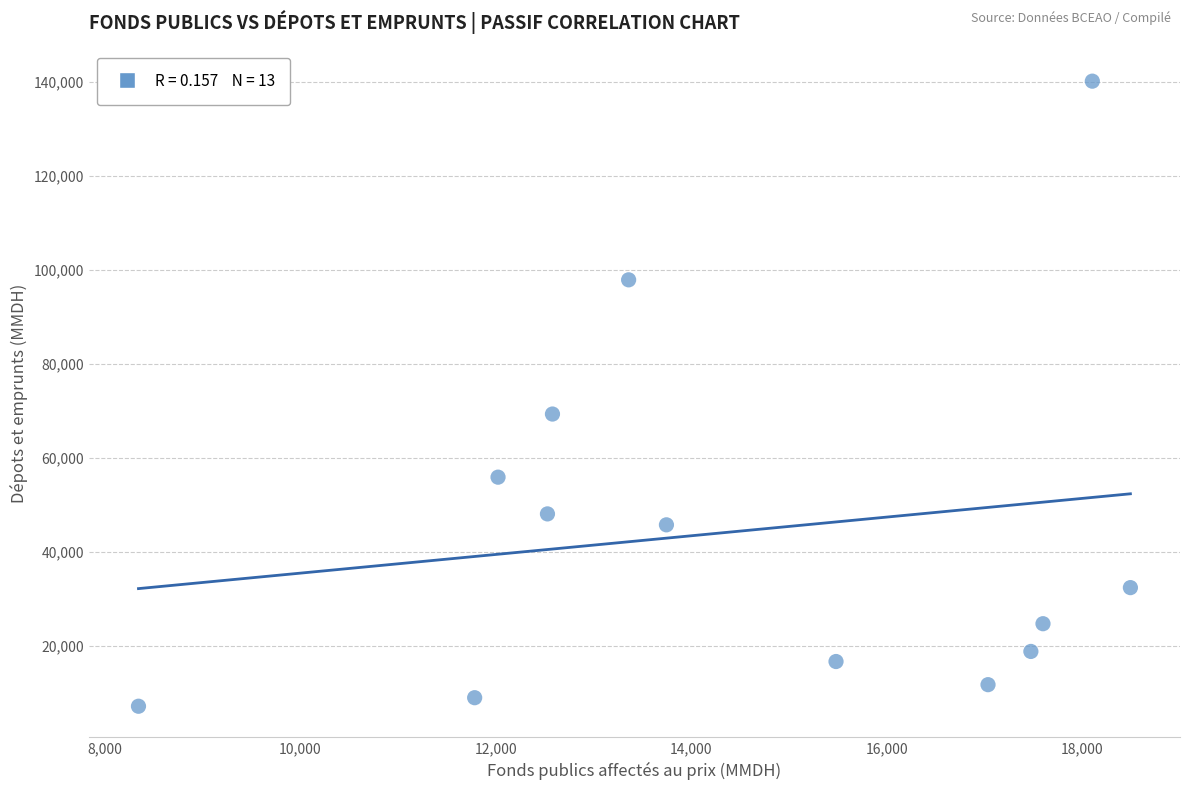

What is the range of Y values (max minus min)?

133004.8